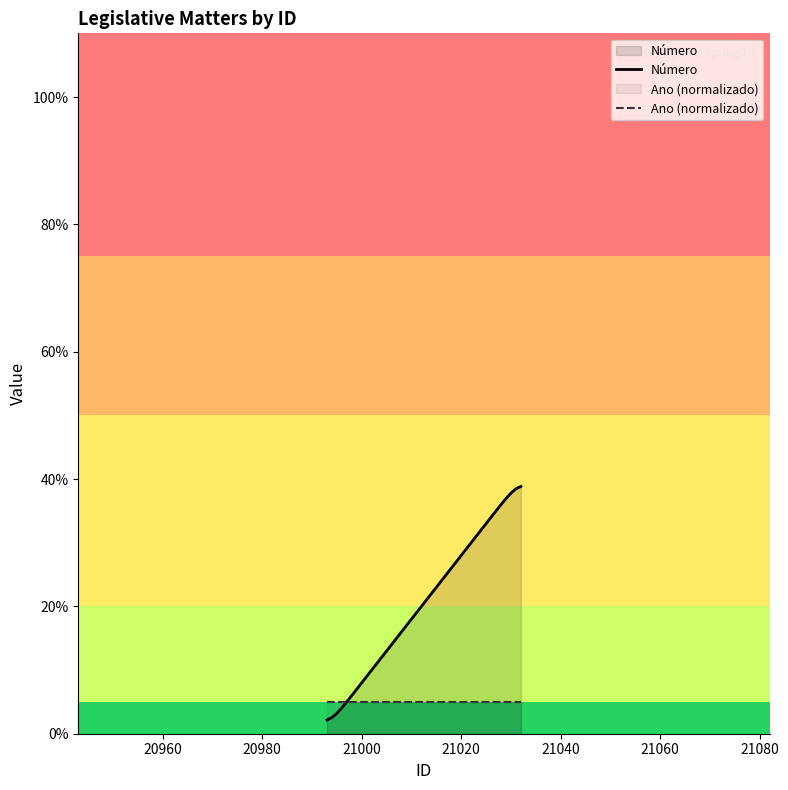

What is the minimum value shown in the chart?

2.2